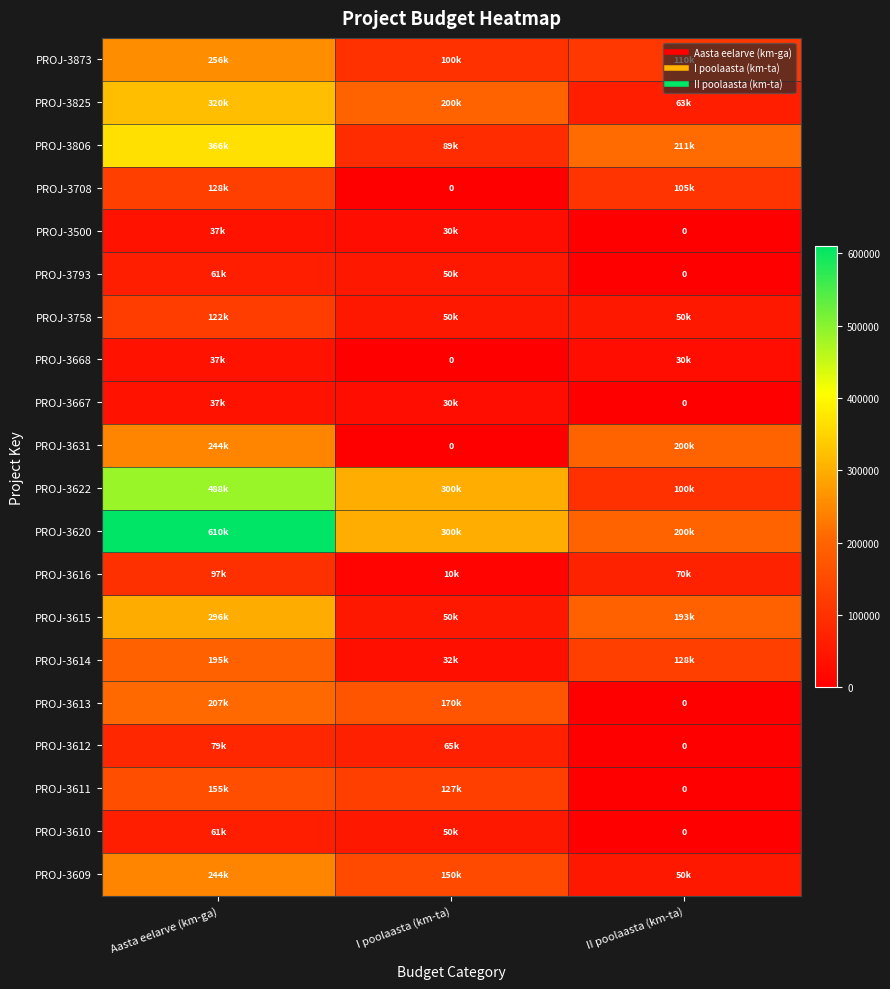

What is the sum of all PROJ-3793 values?

111000.0